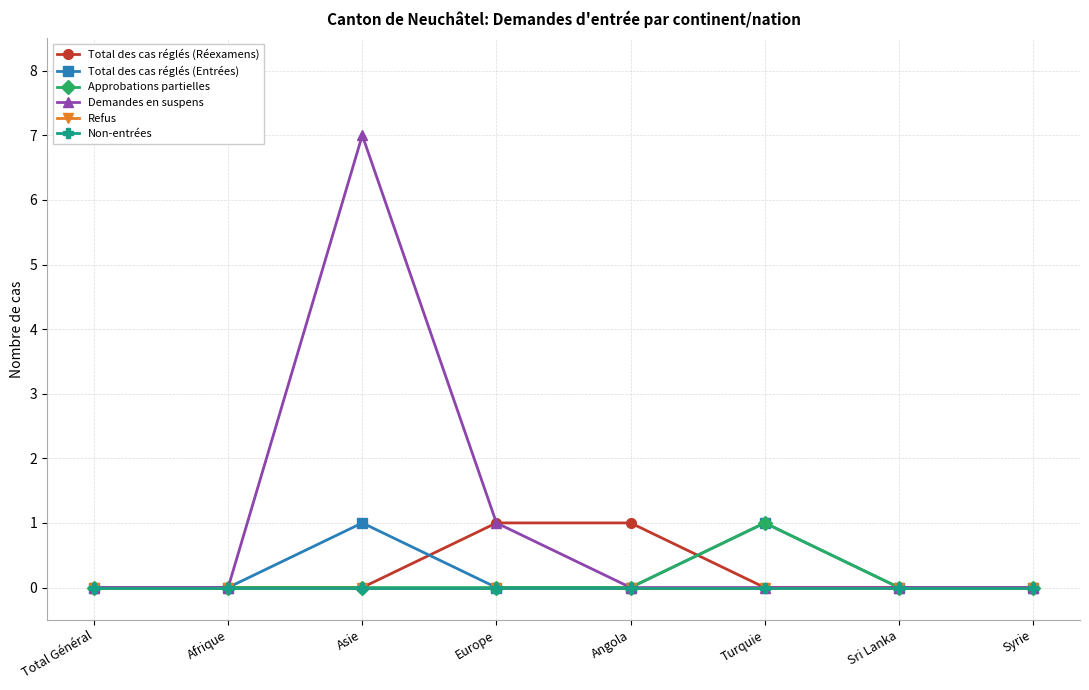

Does the chart have visible grid lines?

Yes